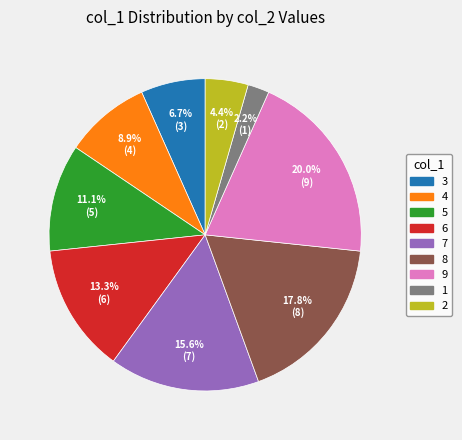

To the nearest percent, what portion does 3 represent?

7%